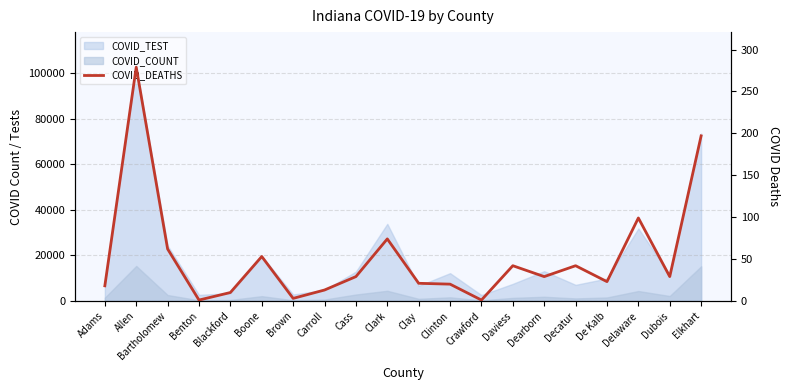

What position from the right is Crawford?

8